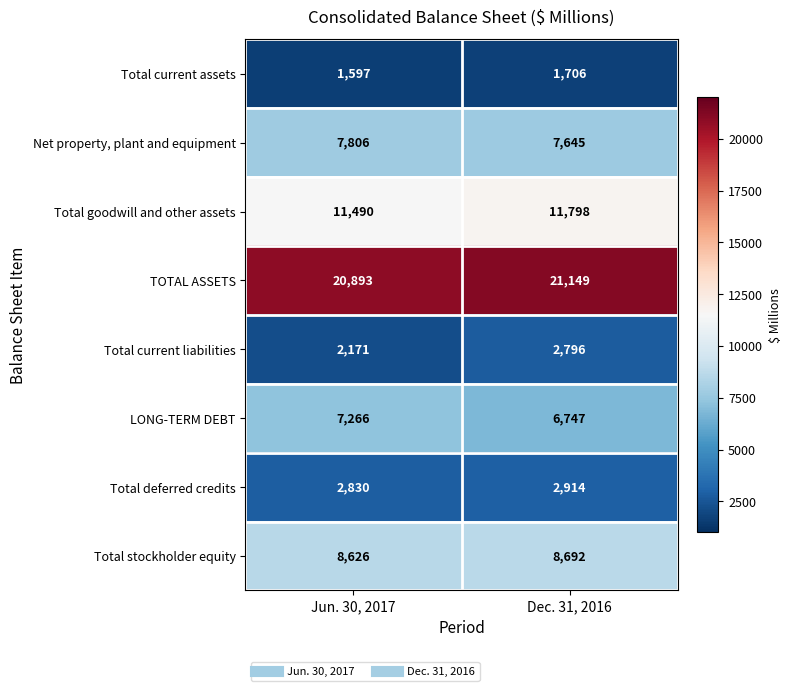

What is the greatest value displayed?

21149